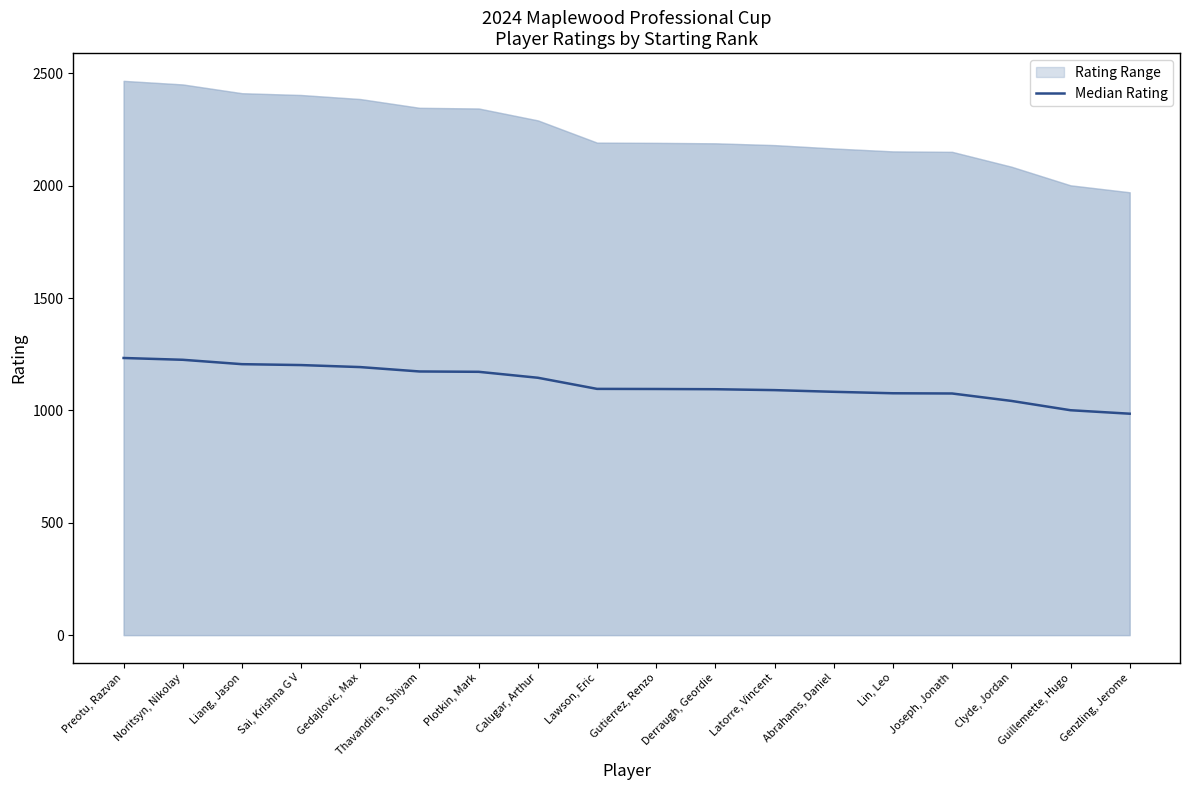

At which category does the chart reach its peak across all series?

Preotu, Razvan